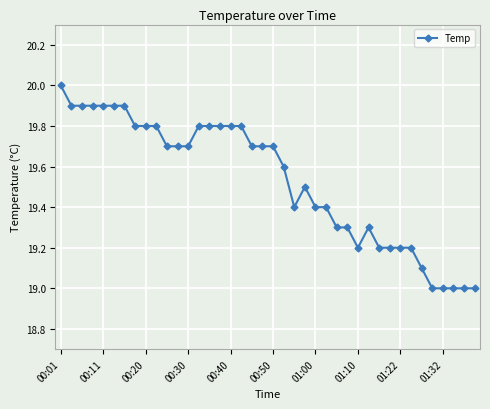

What is the difference between the maximum and second lowest values?

1.0